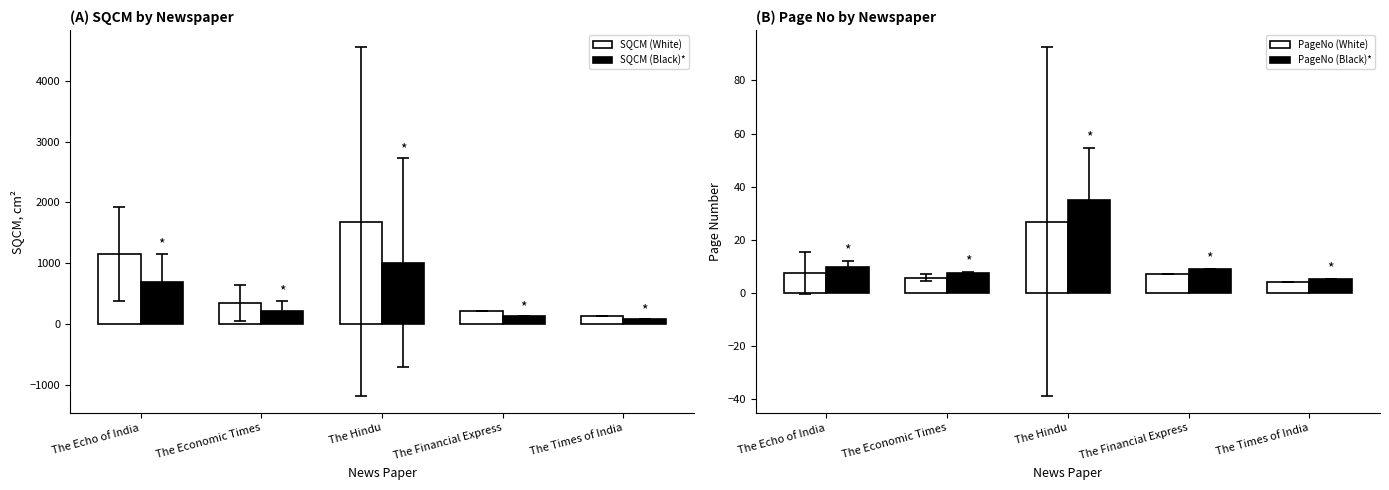

Where is SQCM (White) nearest to the value 911?

The Echo of India